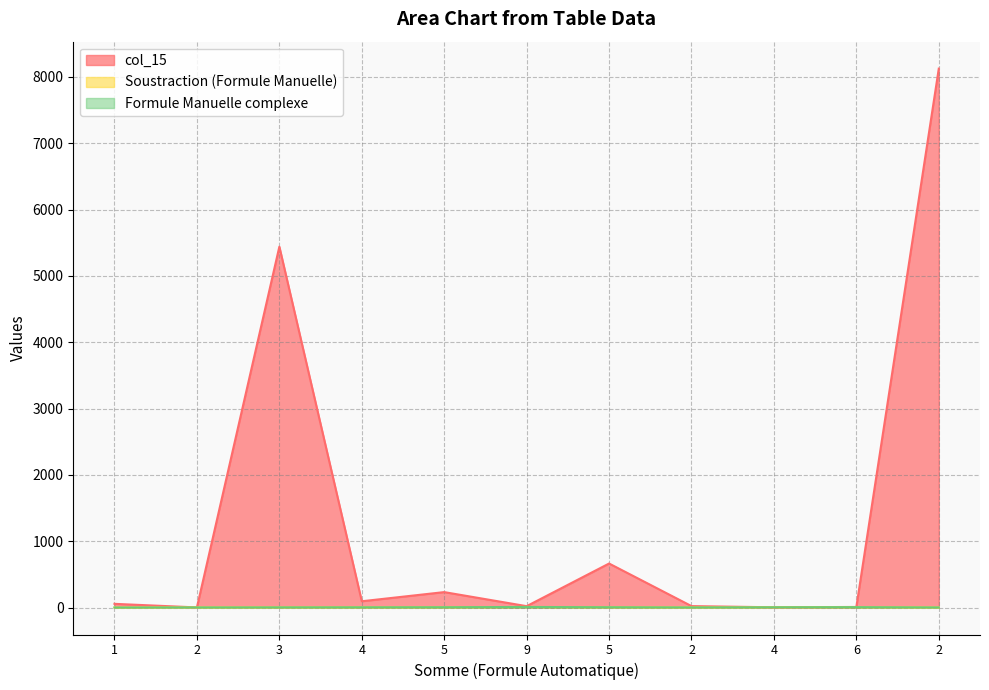

What is the difference between the Soustraction (Formule Manuelle) values at 4 and 5?

1